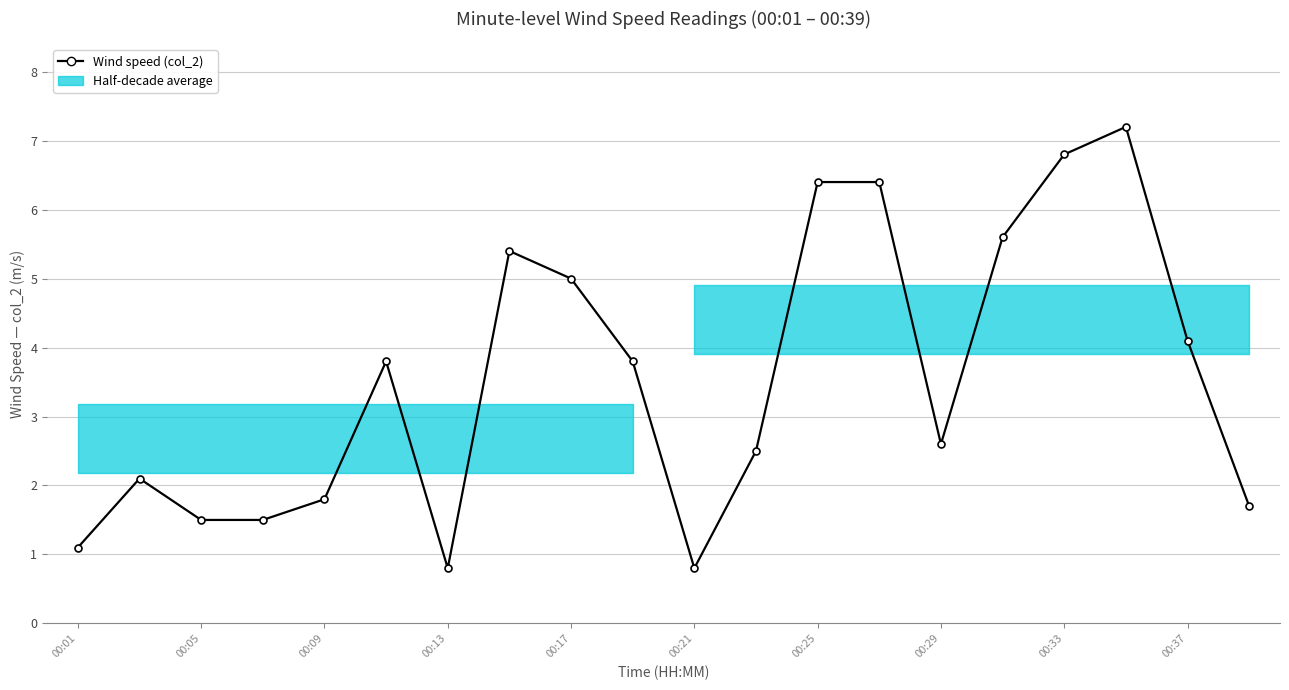

How many data points are less than 3?

10